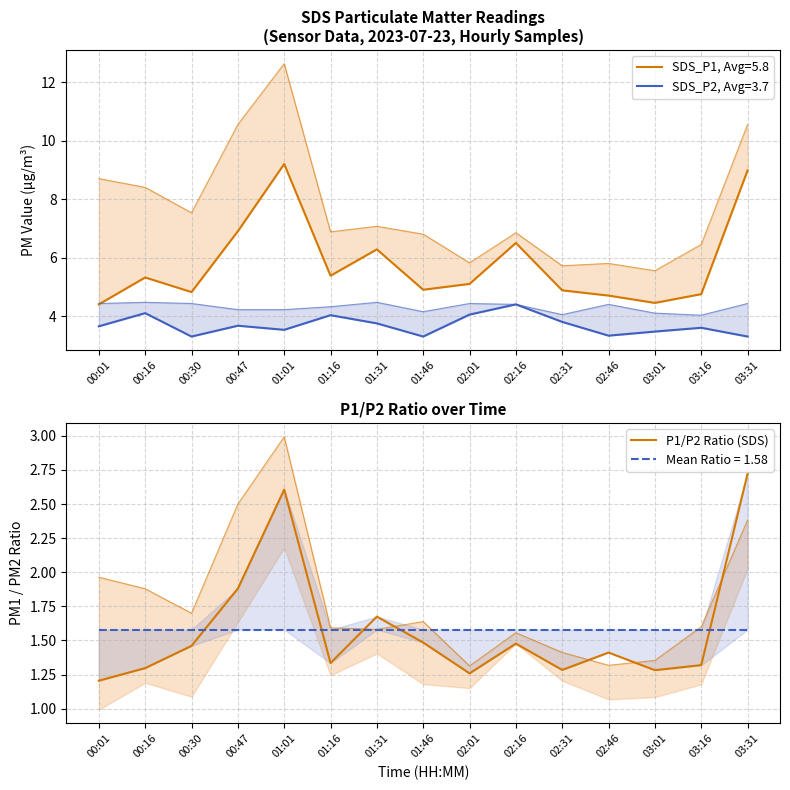

At which category does the chart reach its peak across all series?

03:31